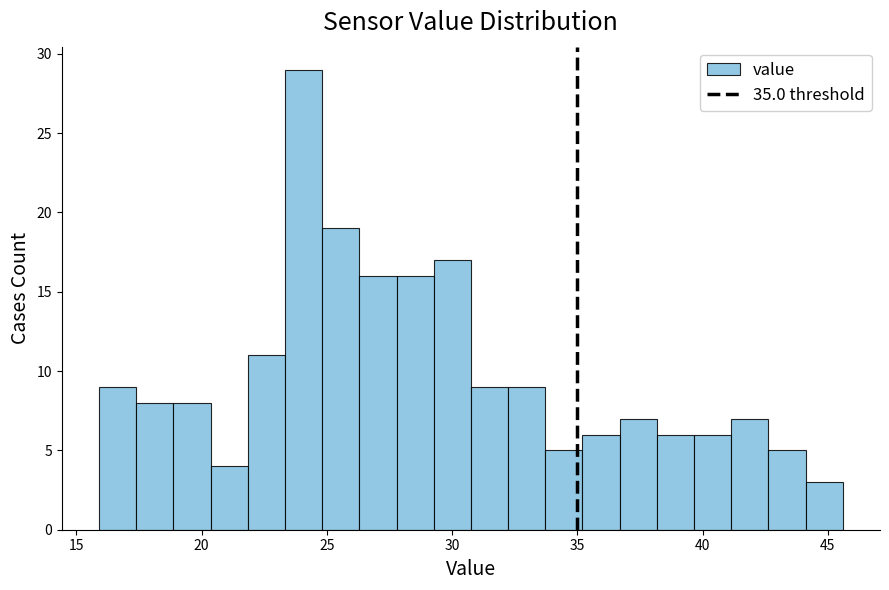

Read against the x-axis, roughly where is the centre of the tallest bar?

24.0